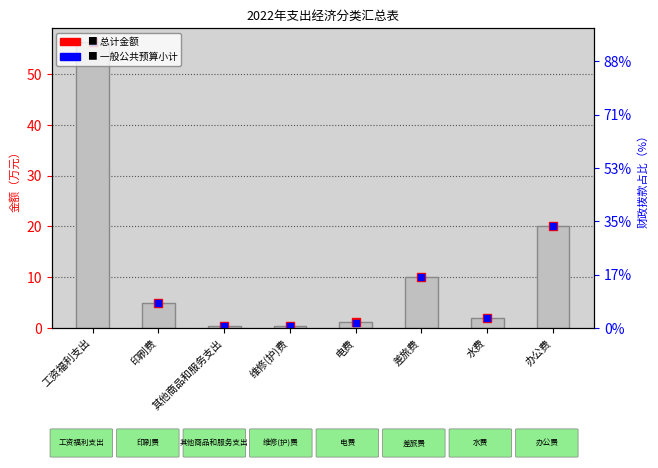

Which series has the largest total across all categories?

总计